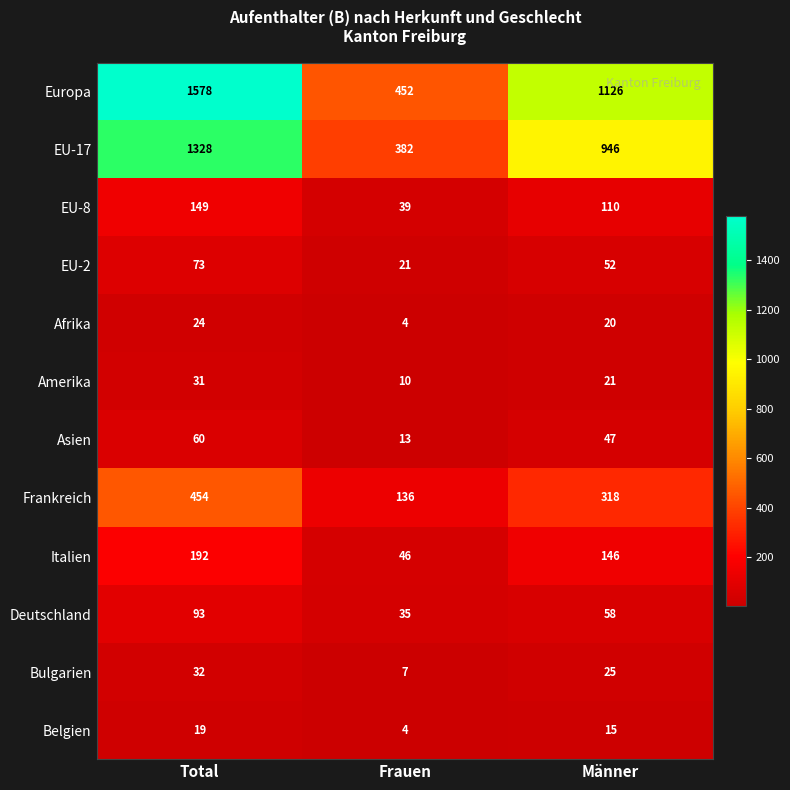

Is it true that EU-2 equals 105 at Total?

False